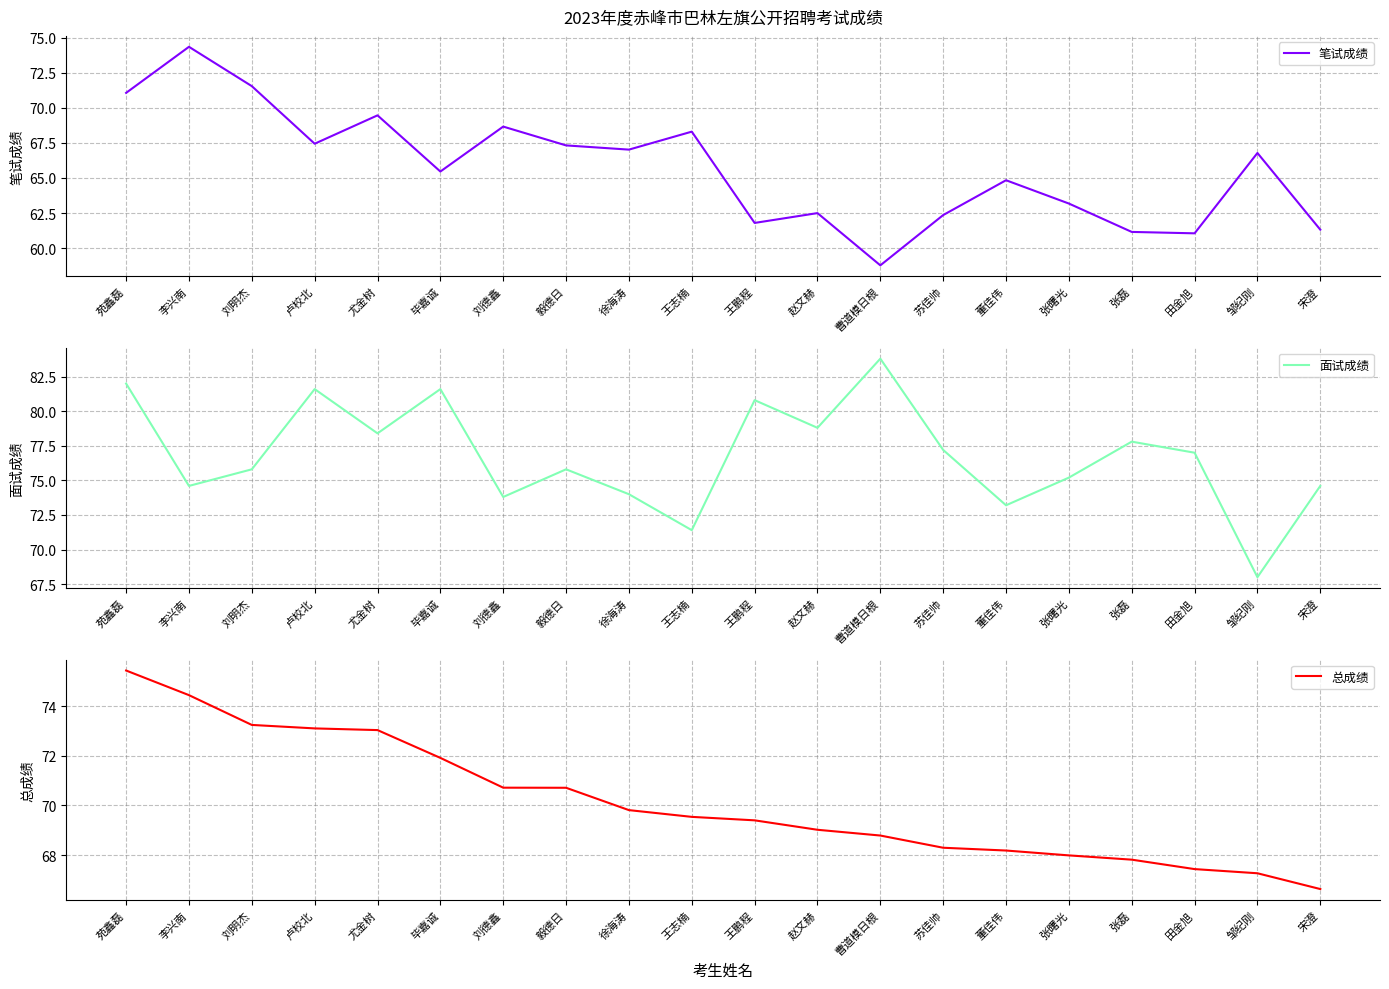

List the series in order of their peak value, lowest first.

笔试成绩, 总成绩, 面试成绩